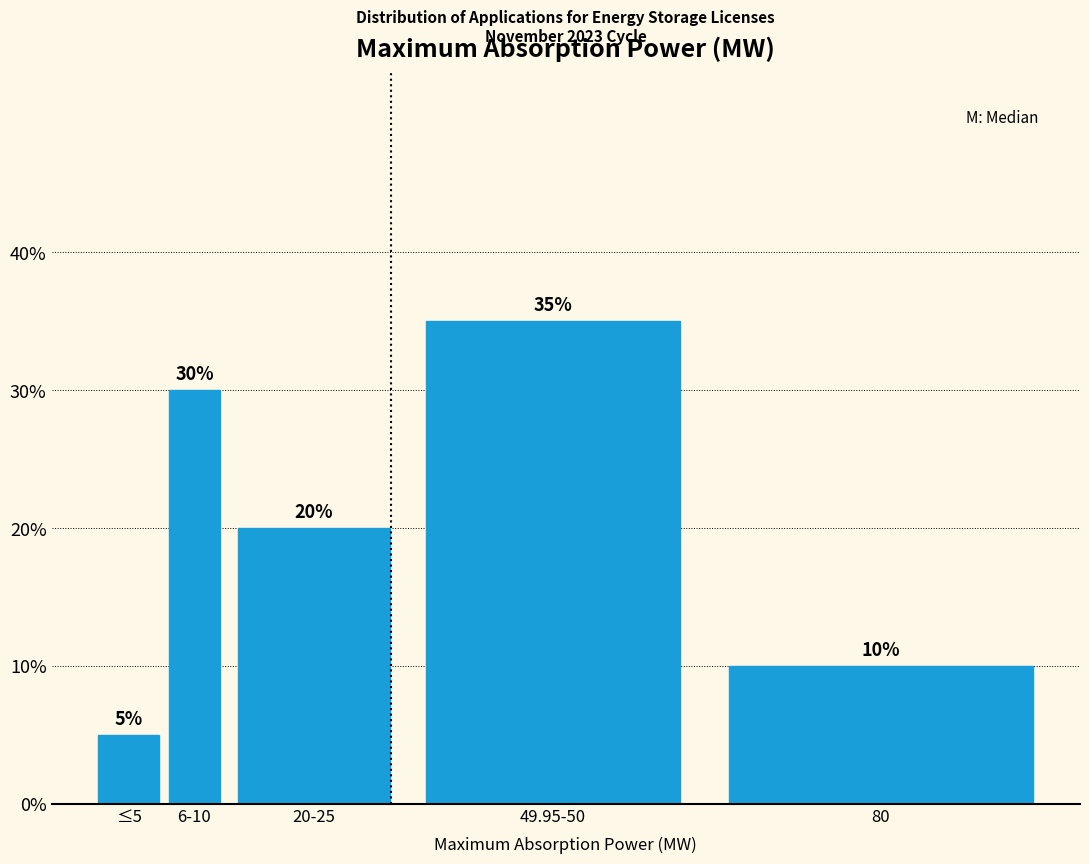

Reading right to left, list all the values displayed in this chart.

10	35	20	30	5